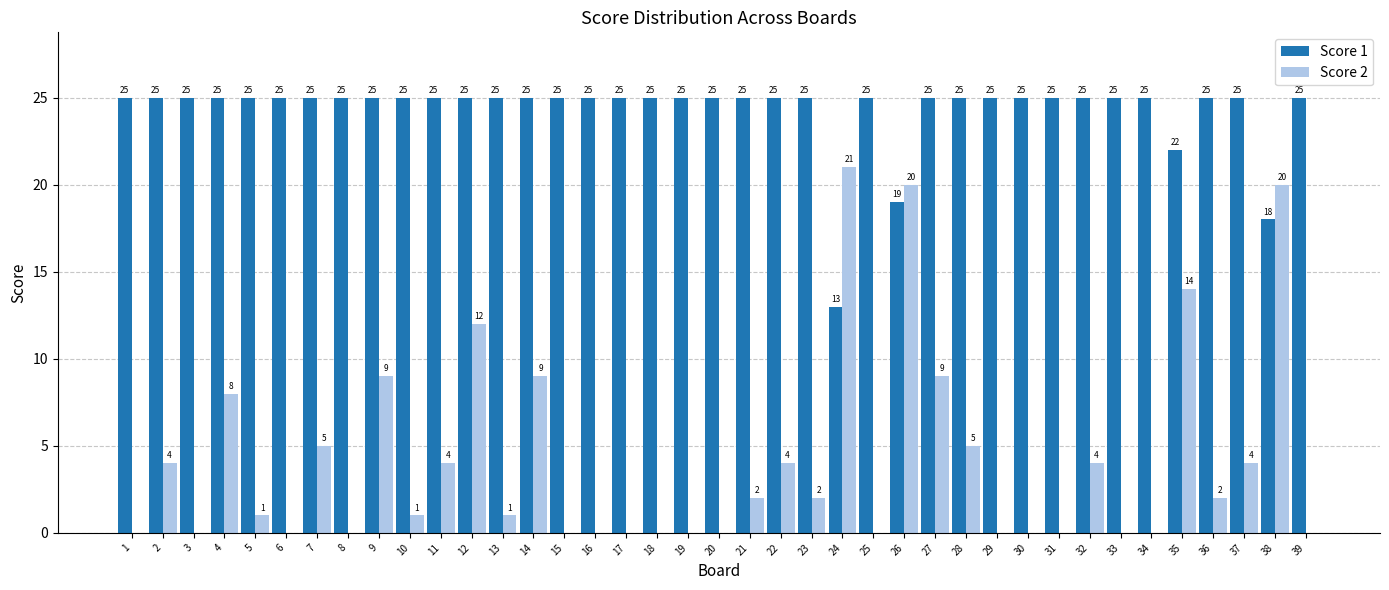

What is the sum of all Score 1 values?

947